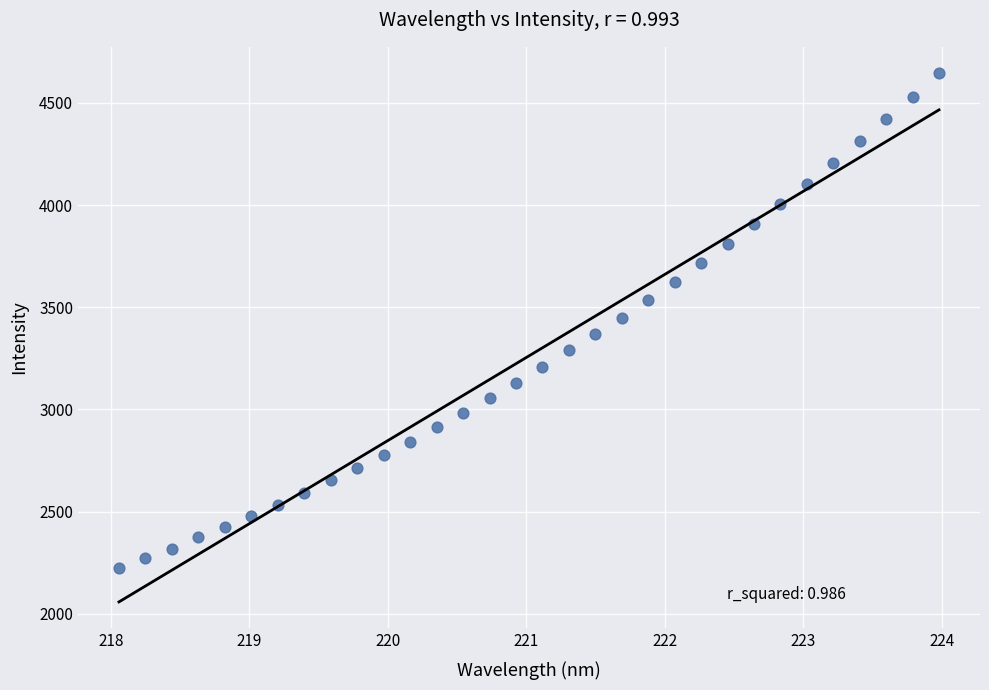

What is the range of X values (max minus min)?

5.9